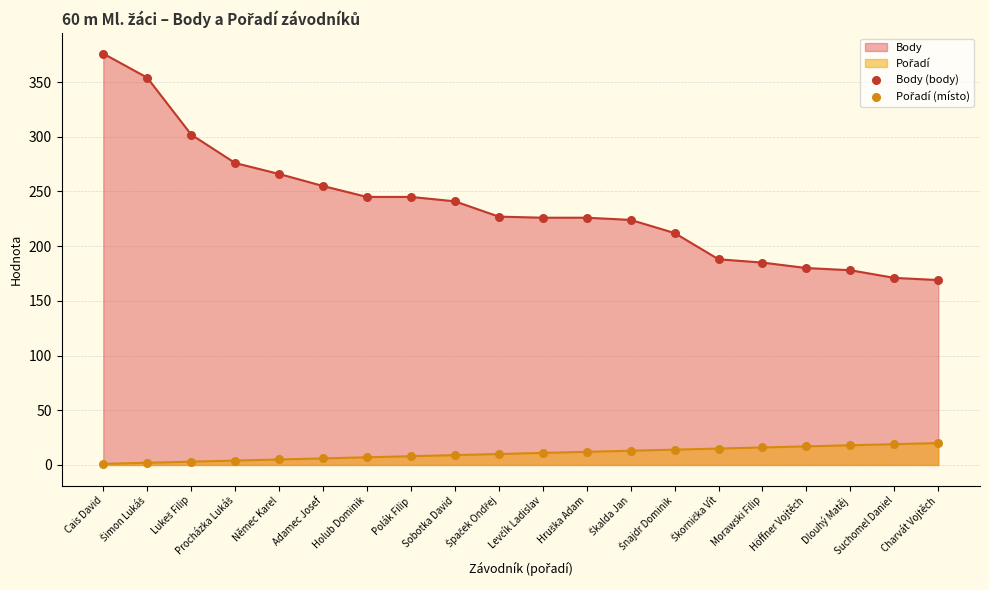

Which series contains the highest Y value?

Body (body)